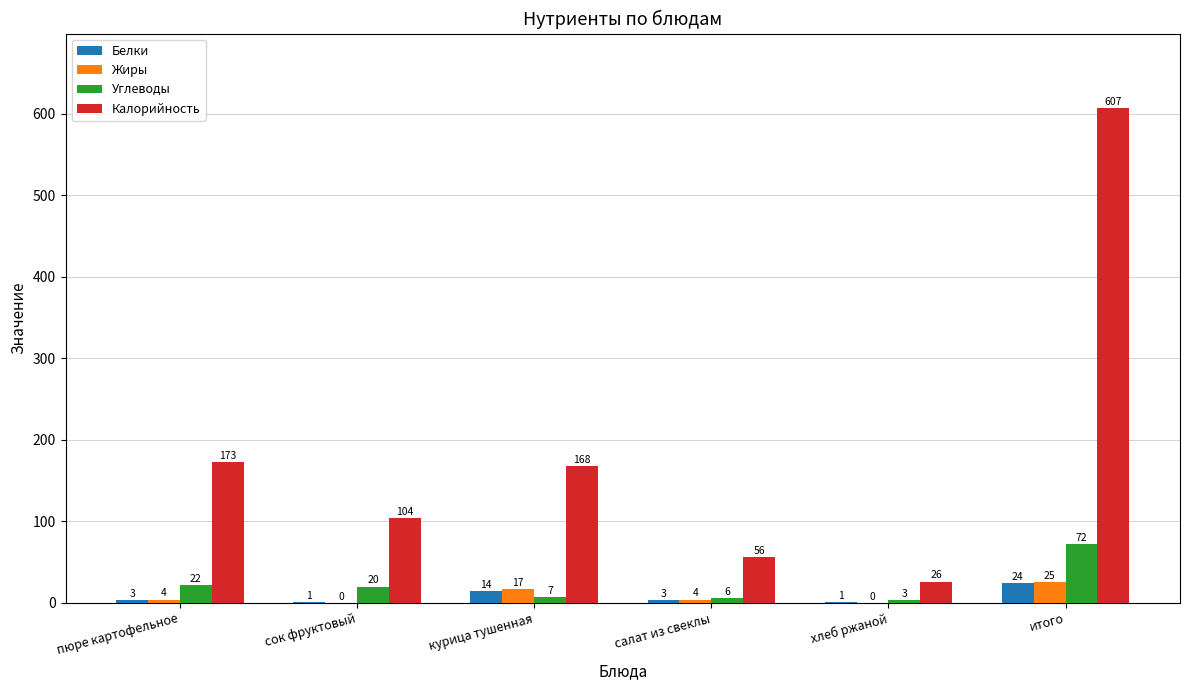

Reading right to left, transcribe all the data shown in this chart.

Белки: итого=24	хлеб ржаной=1	салат из свеклы=3	курица тушенная=14	сок фруктовый=1	пюре картофельное=3
Жиры: итого=25	хлеб ржаной=0	салат из свеклы=4	курица тушенная=17	сок фруктовый=0	пюре картофельное=4
Углеводы: итого=72	хлеб ржаной=3	салат из свеклы=6	курица тушенная=7	сок фруктовый=20	пюре картофельное=22
Калорийность: итого=607	хлеб ржаной=26	салат из свеклы=56	курица тушенная=168	сок фруктовый=104	пюре картофельное=173